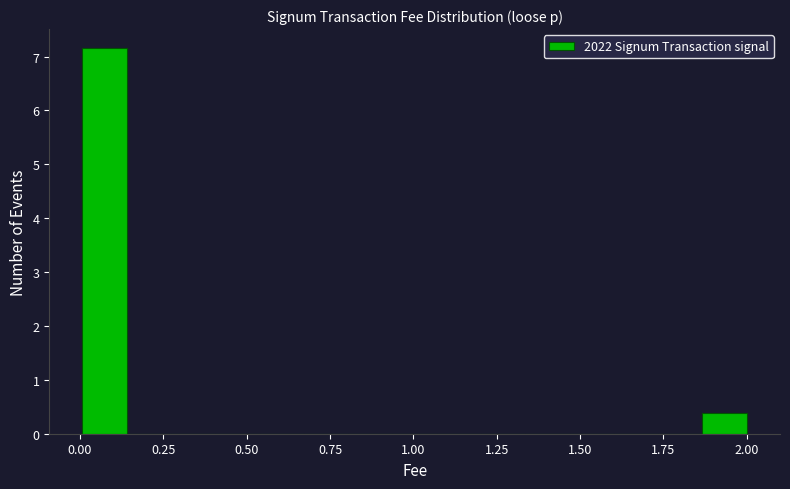

Read against the x-axis, roughly where is the centre of the tallest bar?

0.05